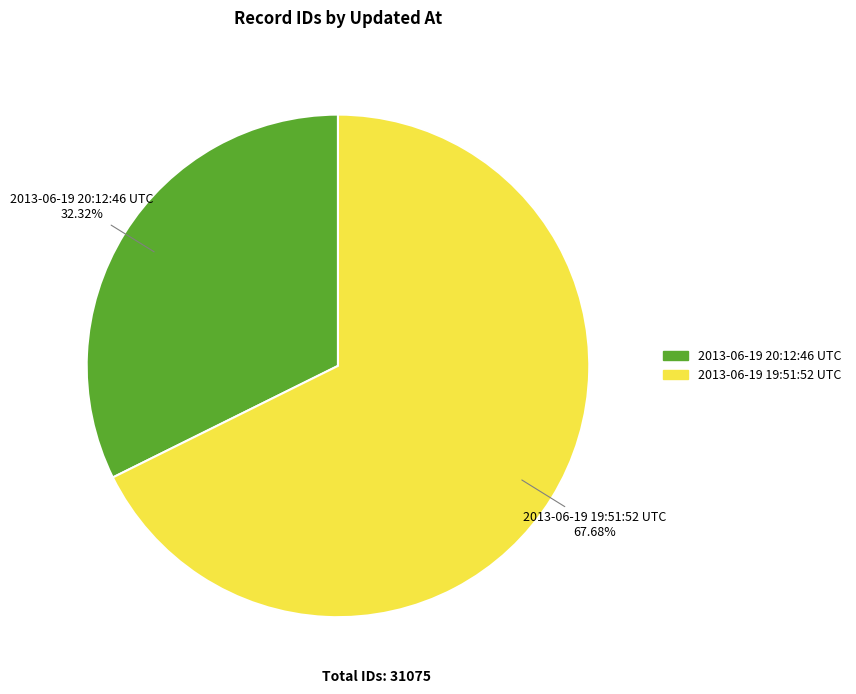

Which category has the biggest portion of the pie?

2013-06-19 19:51:52 UTC